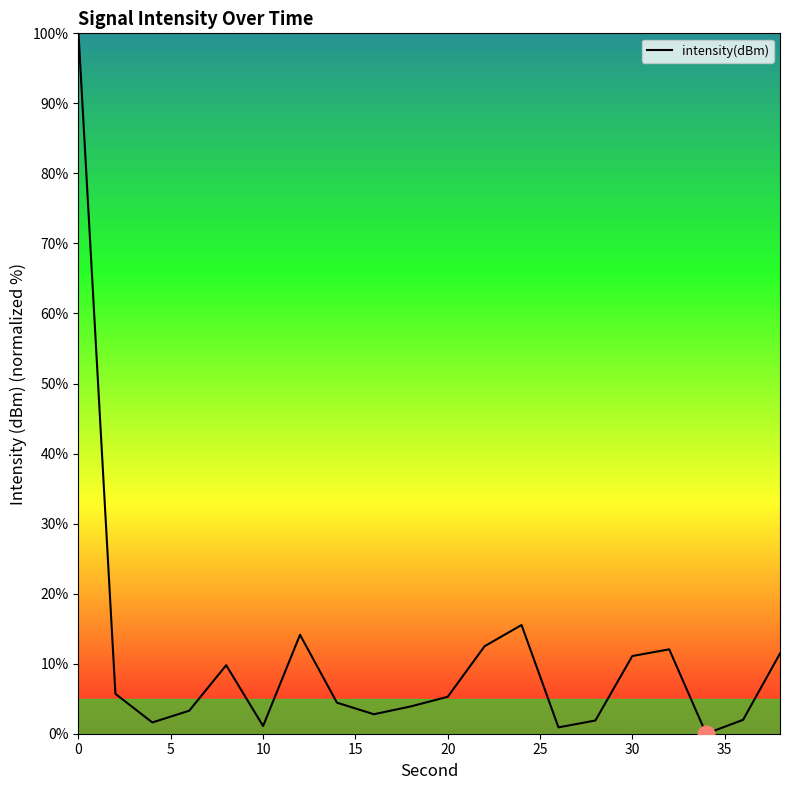

How many lines are shown in the chart?

1